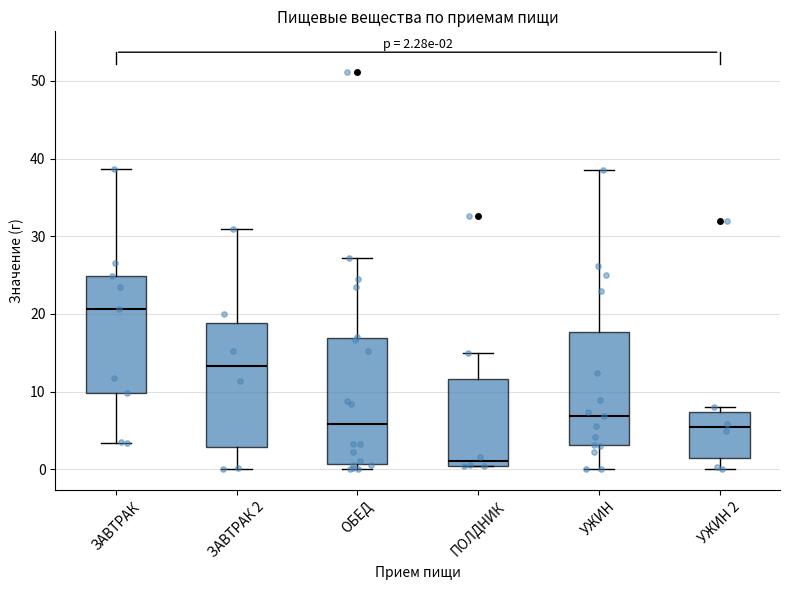

Which box has the highest median line?

ЗАВТРАК